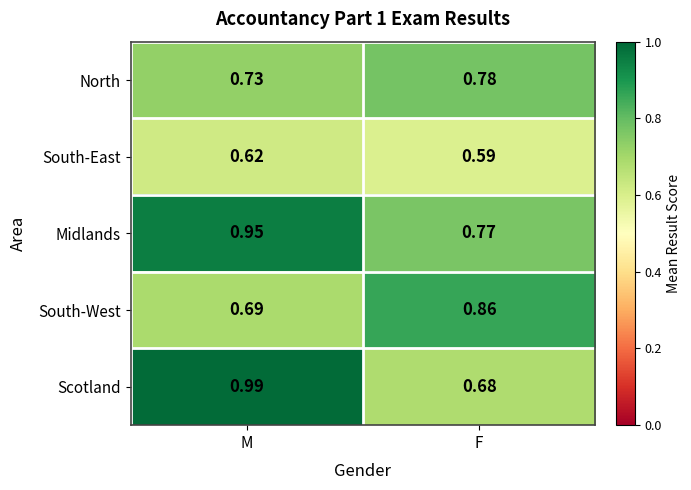

Where is South-East nearest to the value 0?

F